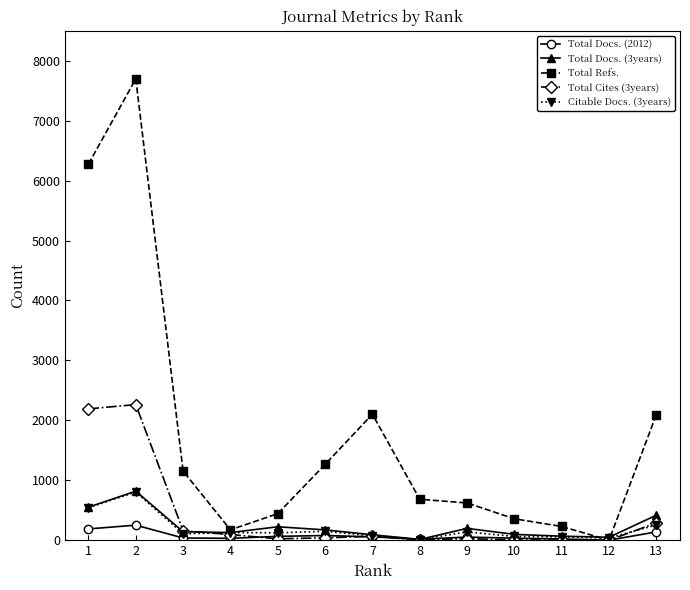

How many series are shown in this chart?

5